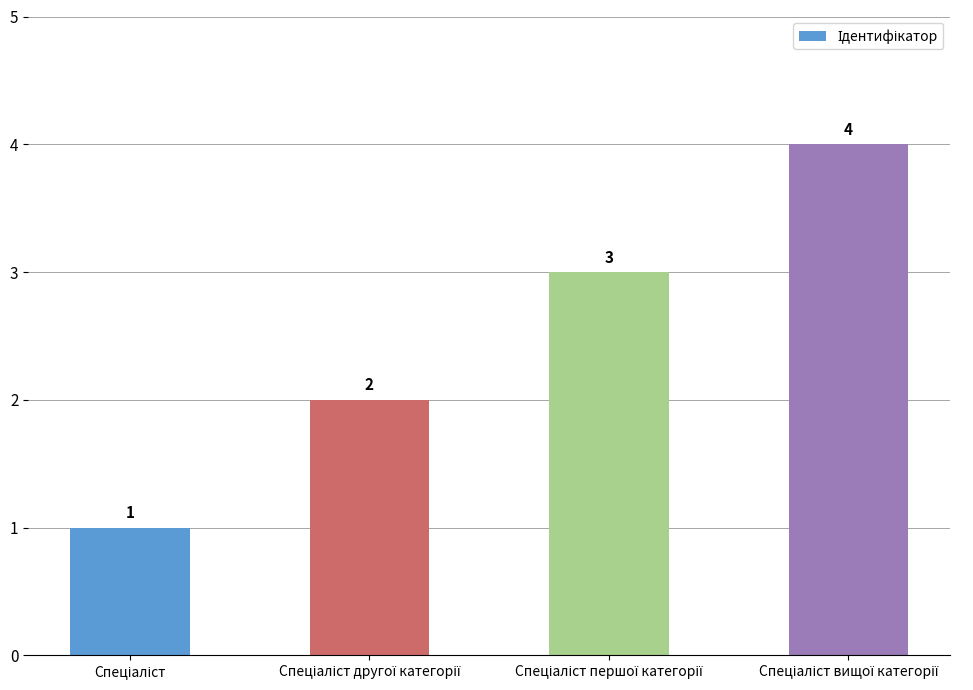

What is the maximum value shown in the chart?

4